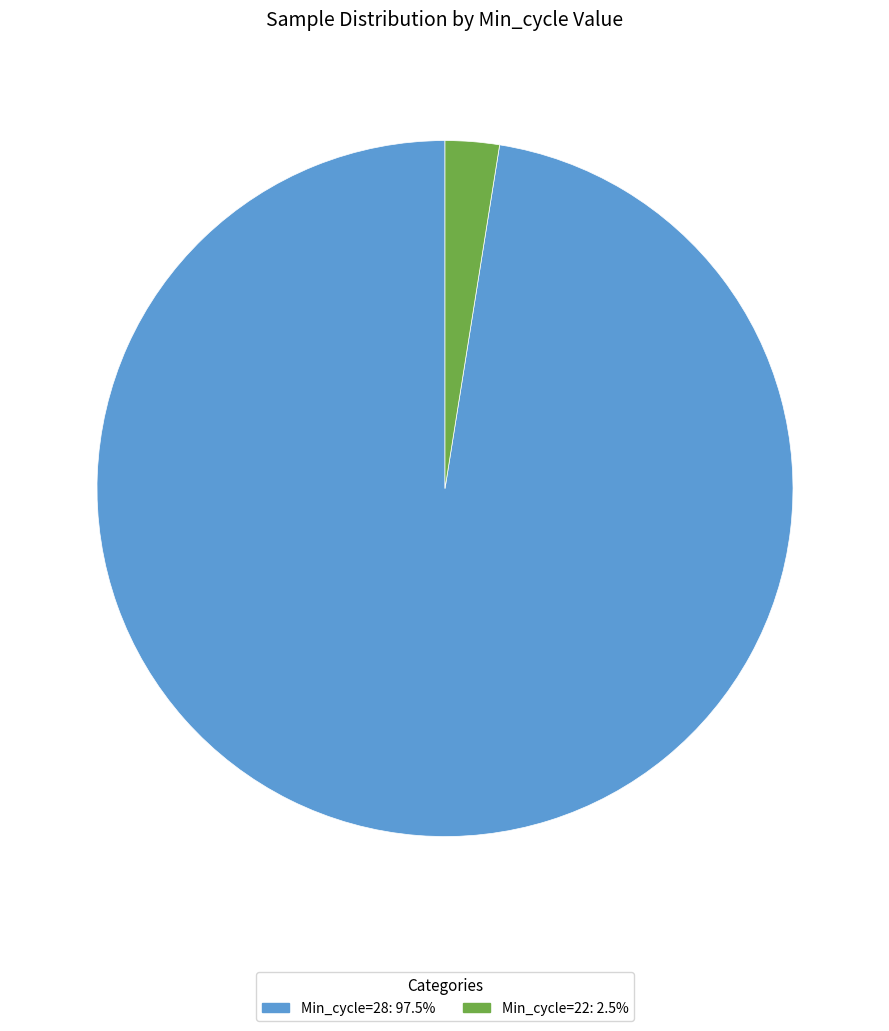

Does Min_cycle=22: 2.5% represent more than half of the total?

No